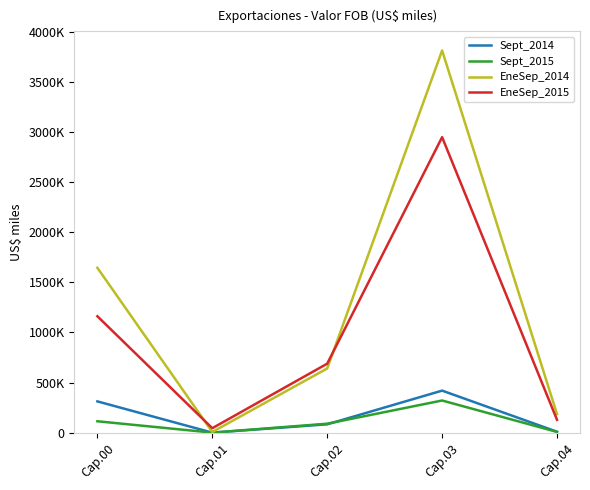

At which category is the sum across all series the highest?

Cap.03